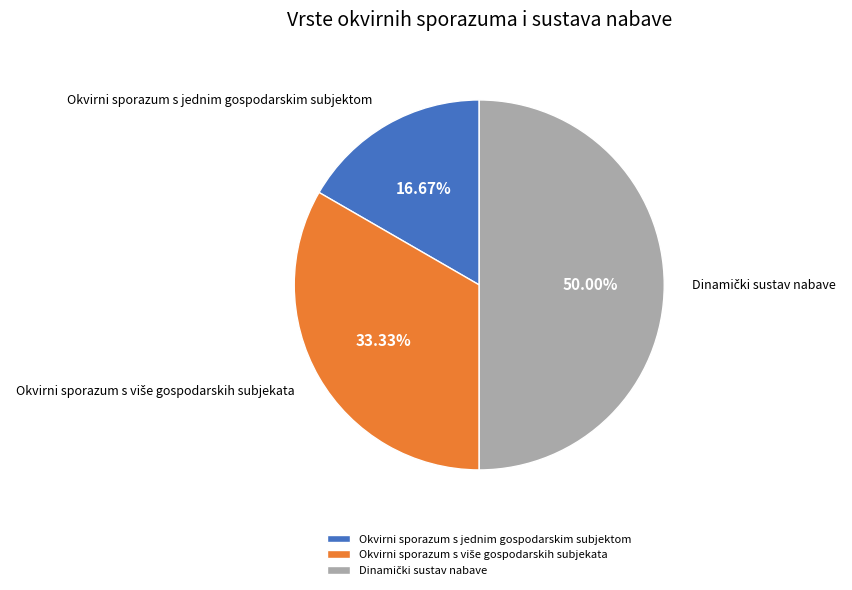

To the nearest percent, what is the average slice percentage?

33%